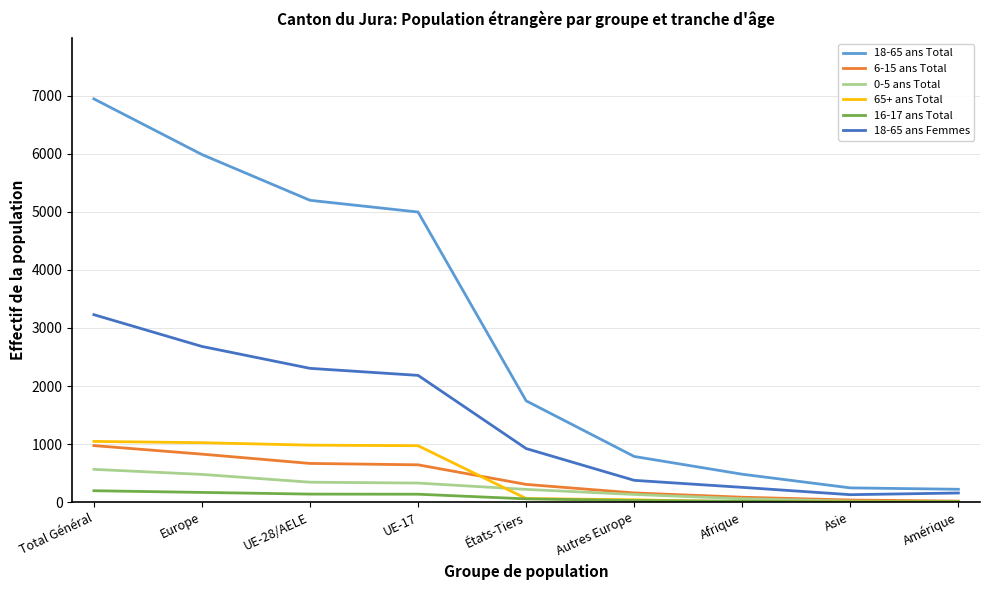

What is the highest value of the 16-17 ans Total series?

198